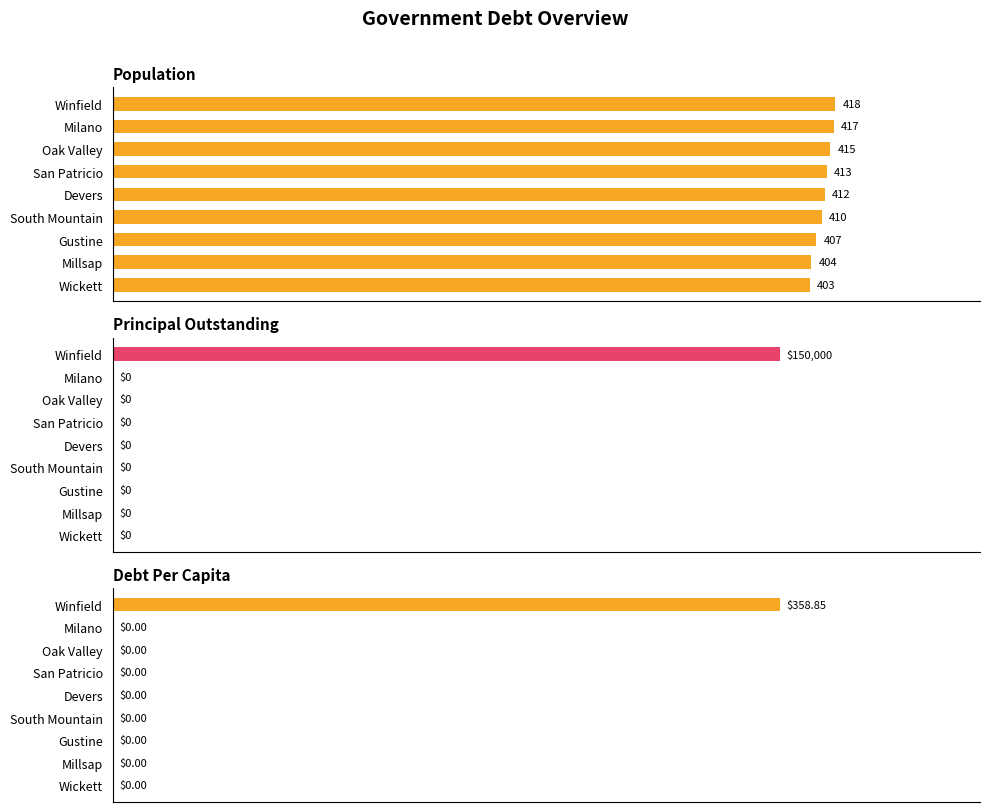

Rank the series by their maximum value, from highest to lowest.

PrincipalOutstanding, Population, DebtPerCapita